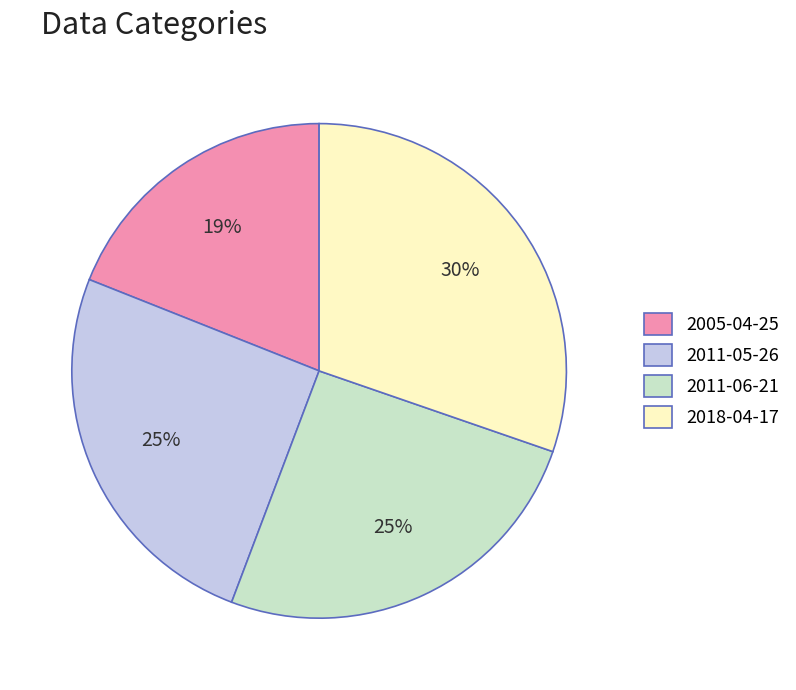

What is the smallest slice in the pie chart?

2005-04-25